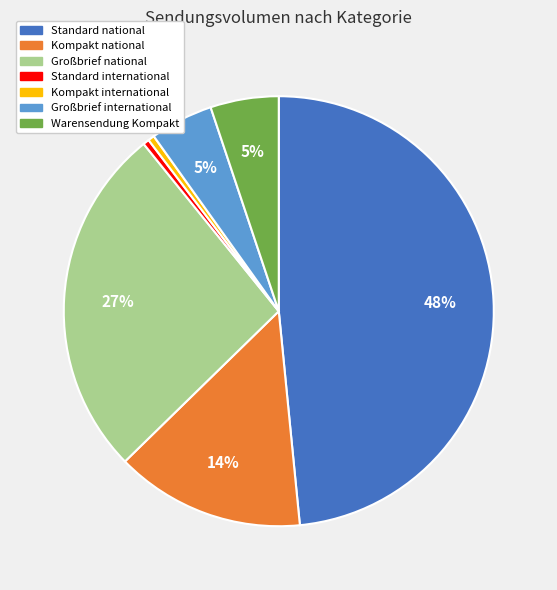

Which category has the biggest portion of the pie?

Standard national